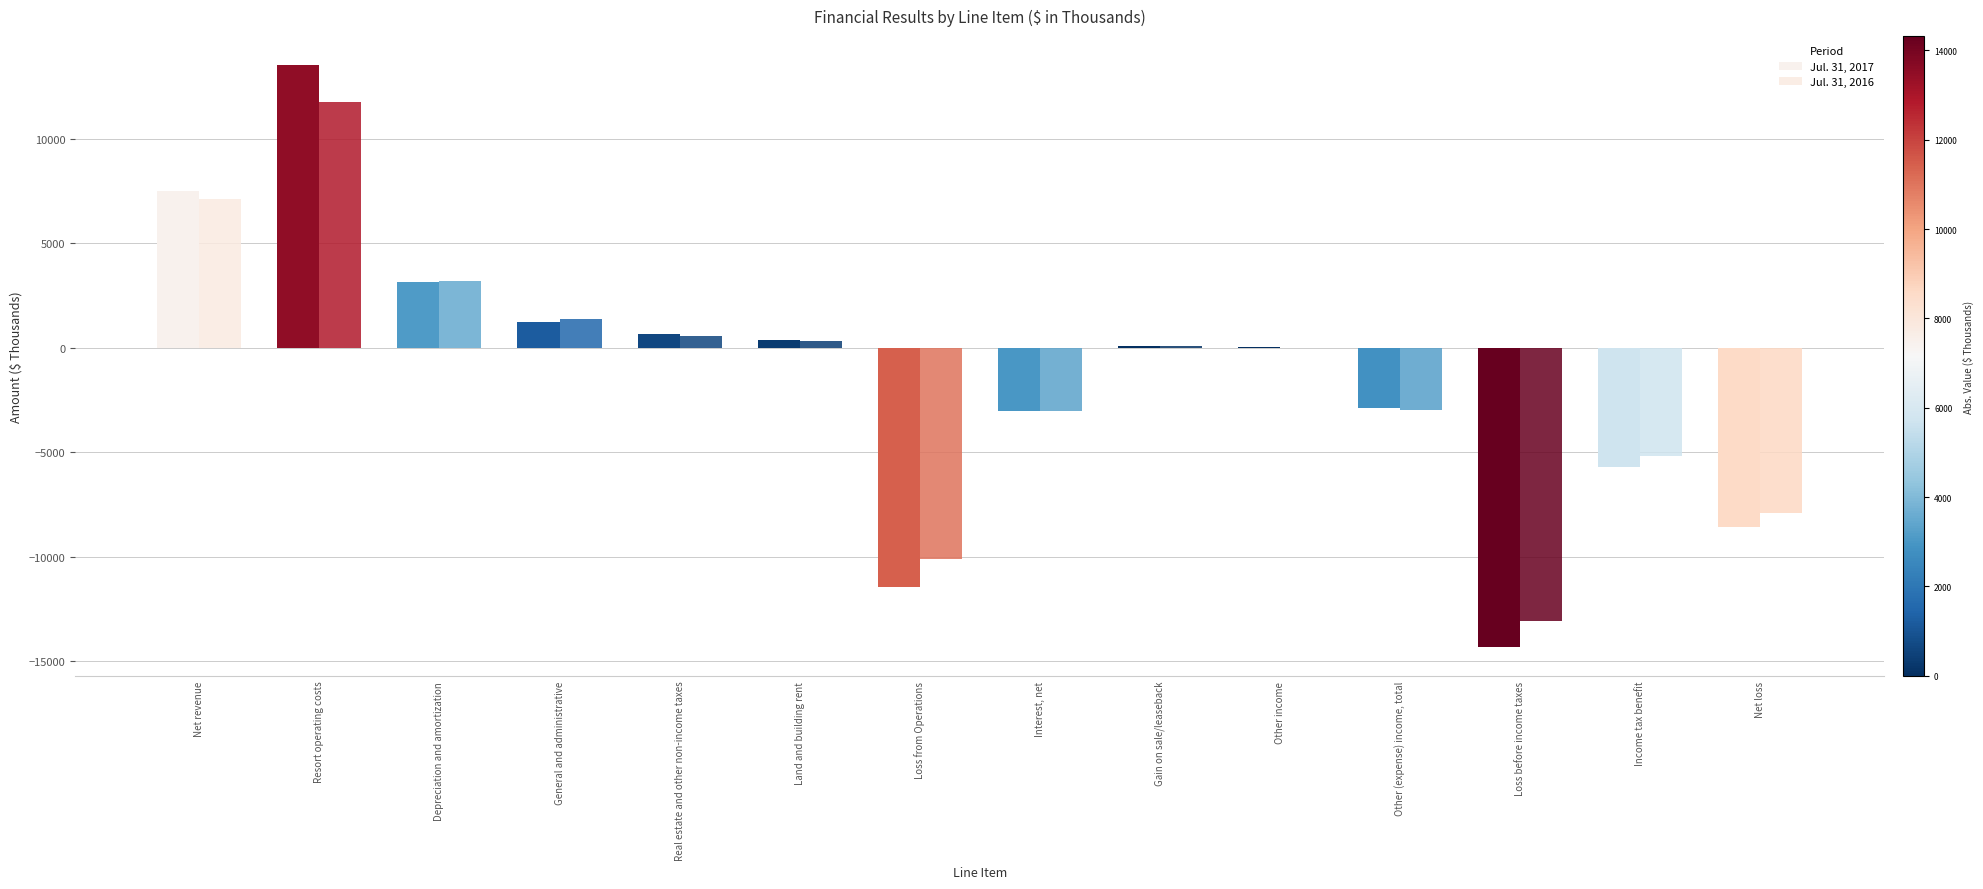

Does the chart contain stacked bars?

No